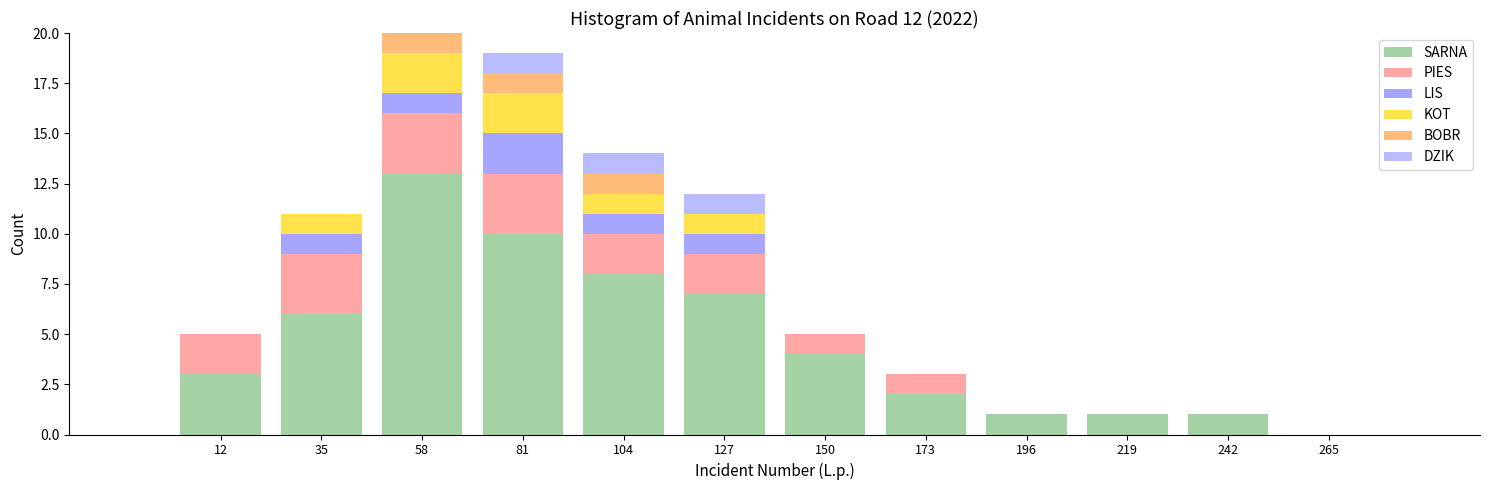

The value of SARNA at 265 is 7. True or false?

False